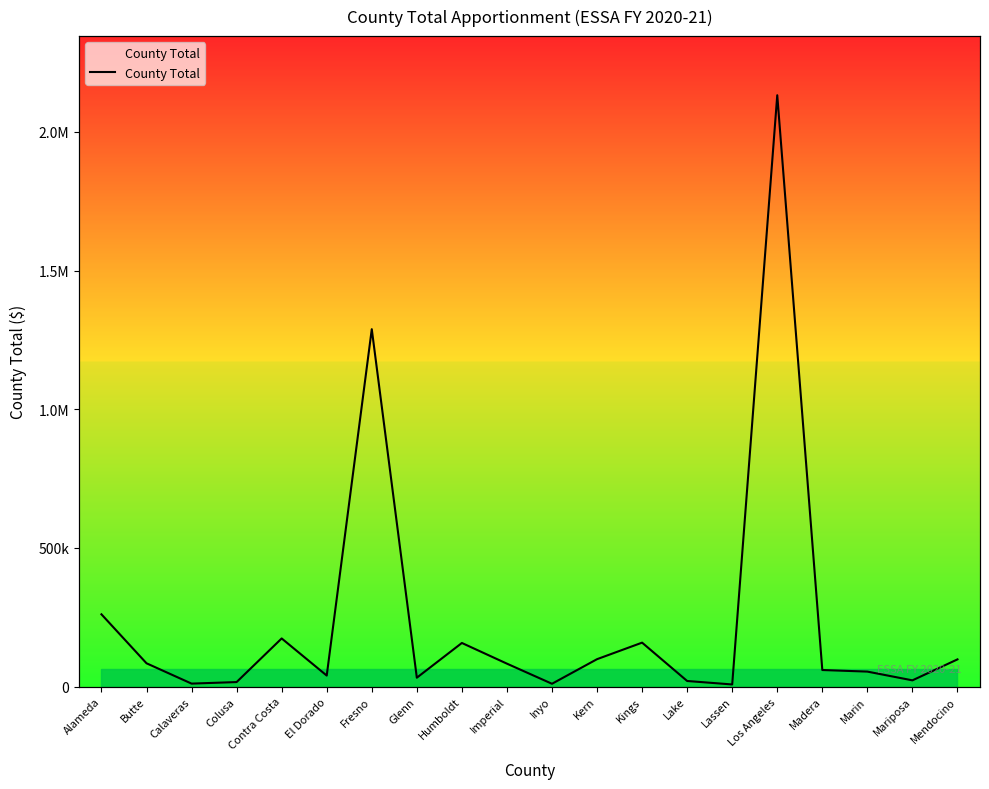

What position from the left is Kings?

13